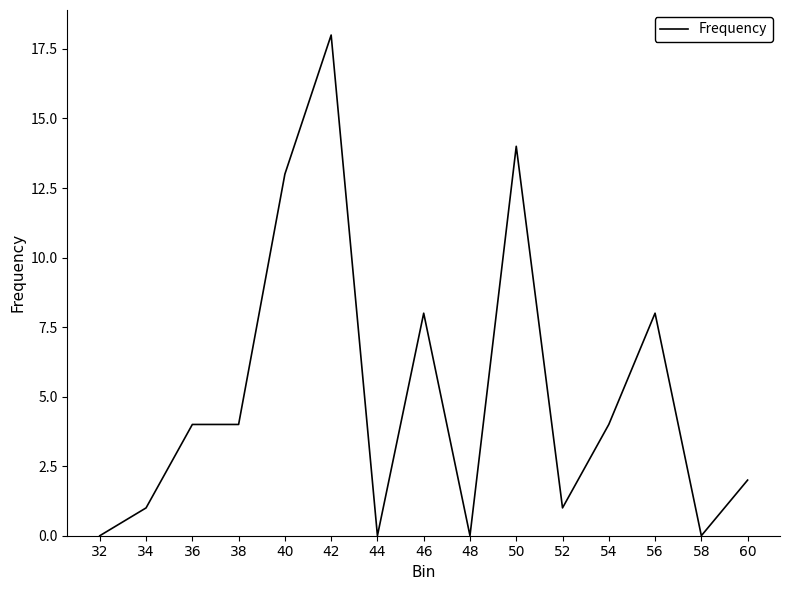

How many lines are shown in the chart?

1